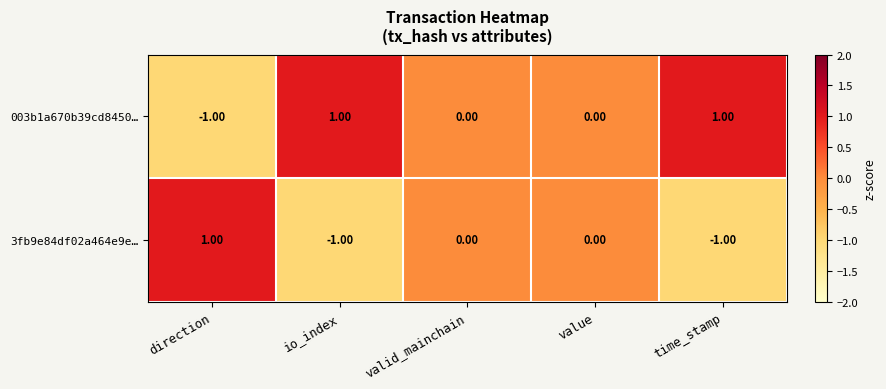

Rank the series by their average value, from highest to lowest.

003b1a670b39cd8450…, 3fb9e84df02a464e9e…